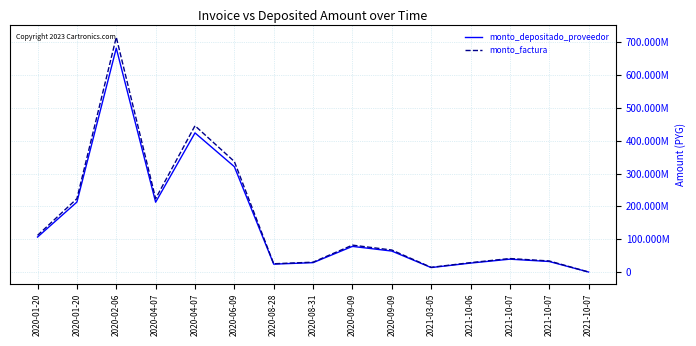

True or false: monto_depositado_proveedor and monto_factura cross at least once.

False